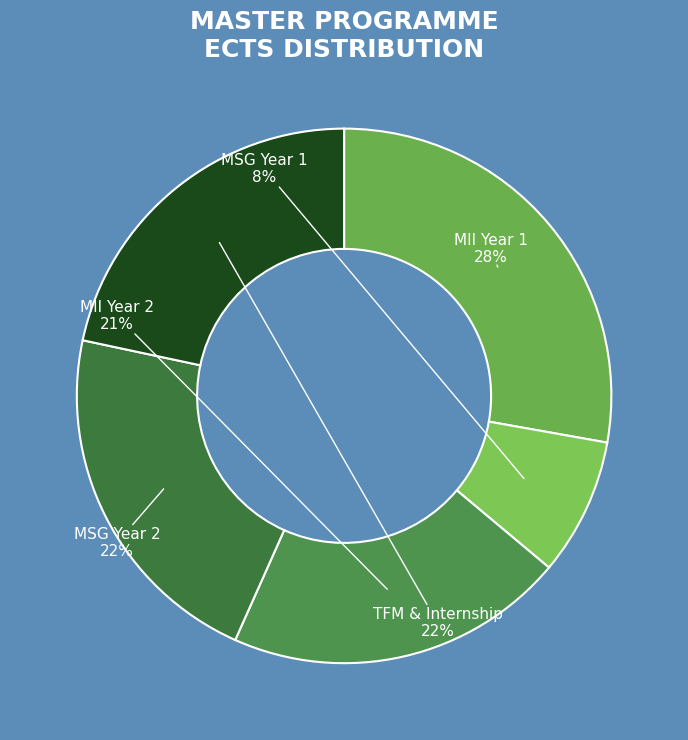

How many slices are in this pie chart?

5